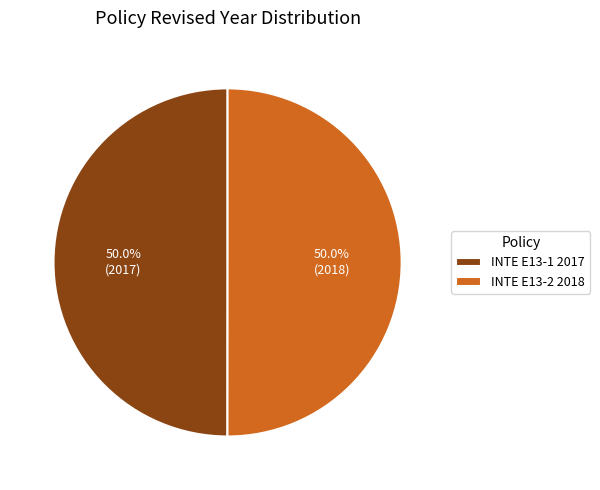

What is the ratio of the value at INTE E13-2 2018 to the value at INTE E13-1 2017?

1.0